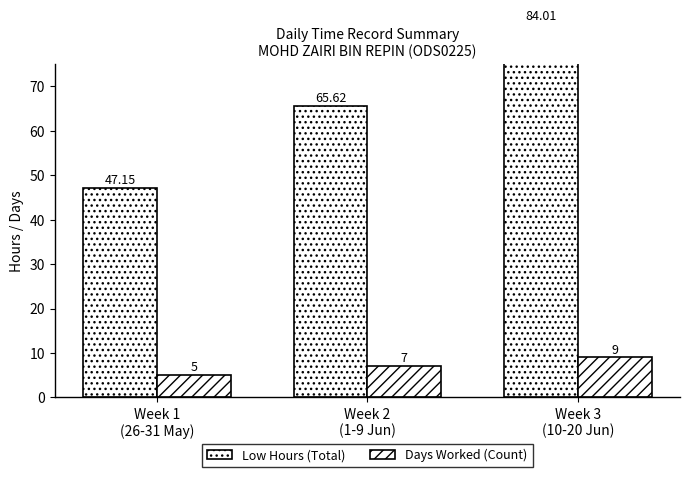

At how many categories does at least one series exceed 39?

3